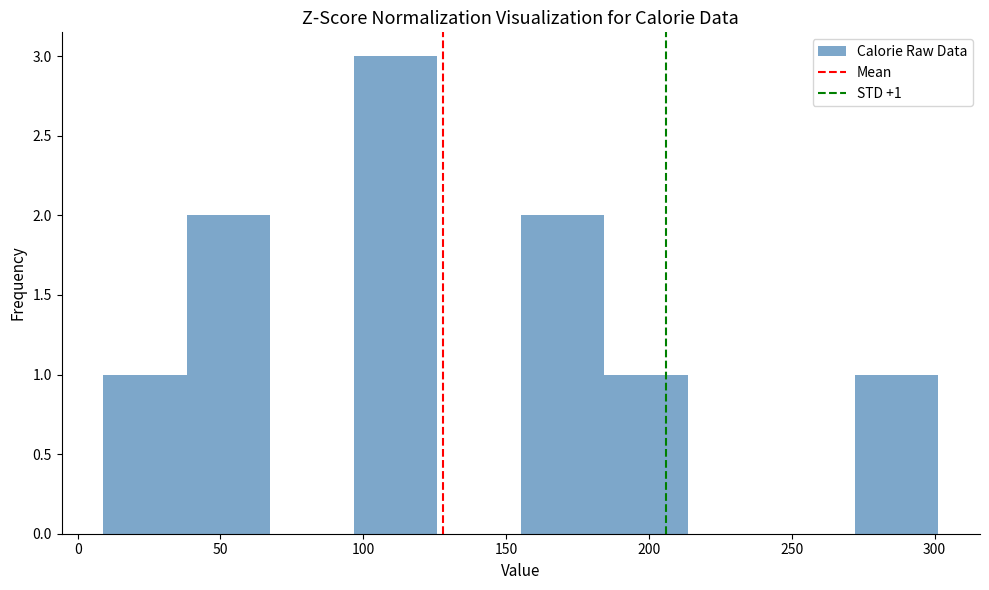

Which range on the x-axis has the tallest bar?

95 to 125